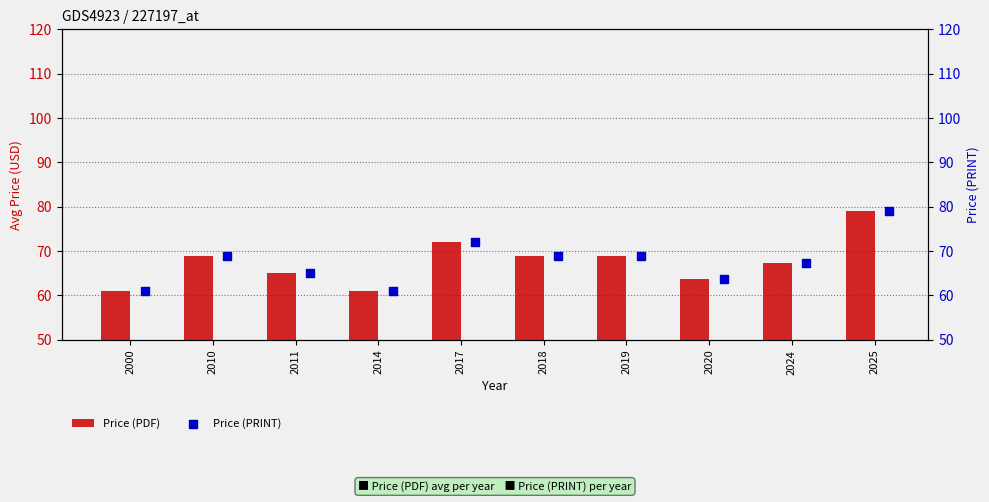

Which series contains the highest Y value?

Price (PDF)